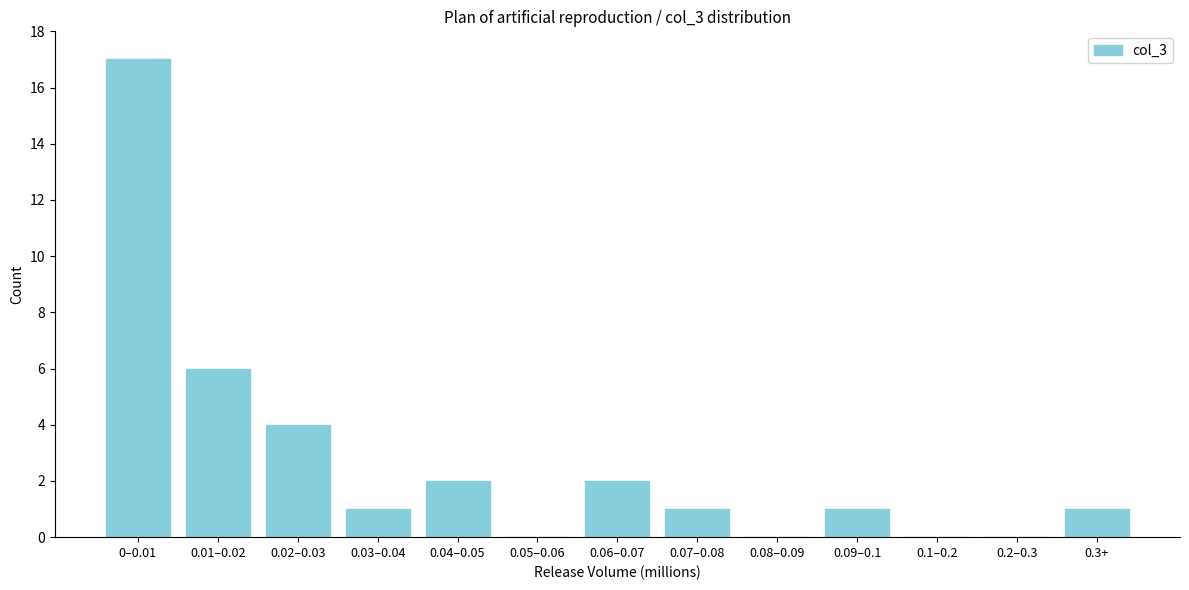

Reading left to right, transcribe all the data shown in this chart.

0–0.01=17	0.01–0.02=6	0.02–0.03=4	0.03–0.04=1	0.04–0.05=2	0.05–0.06=0	0.06–0.07=2	0.07–0.08=1	0.08–0.09=0	0.09–0.1=1	0.1–0.2=0	0.2–0.3=0	0.3+=1